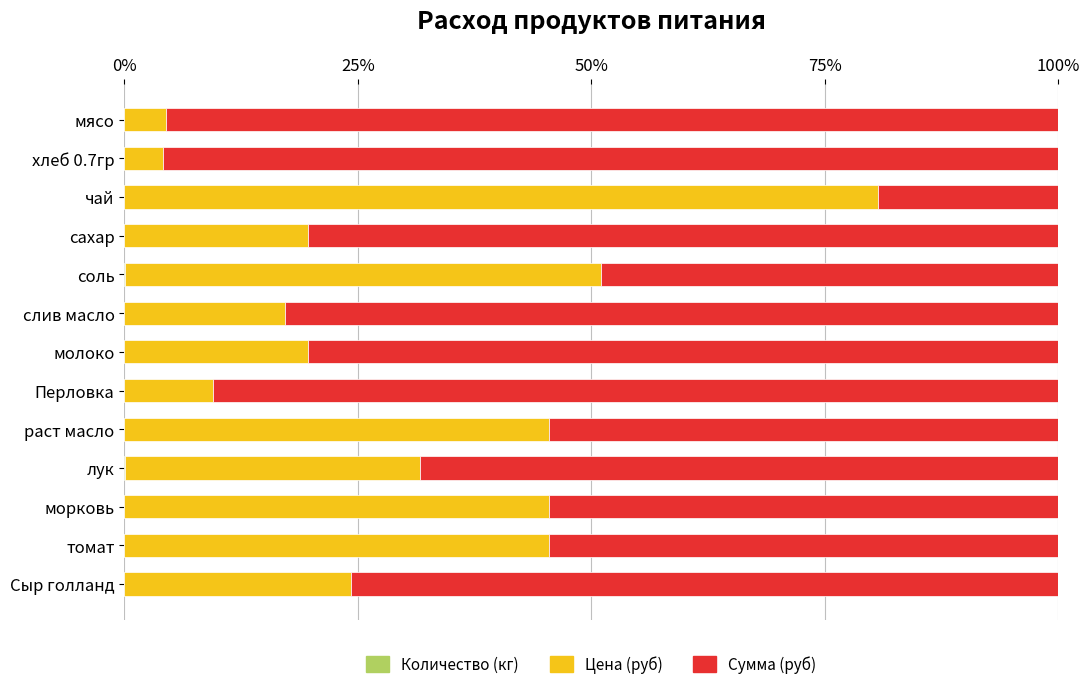

What is the difference between the maximum and minimum values in the Сумма (руб) series?

76.5